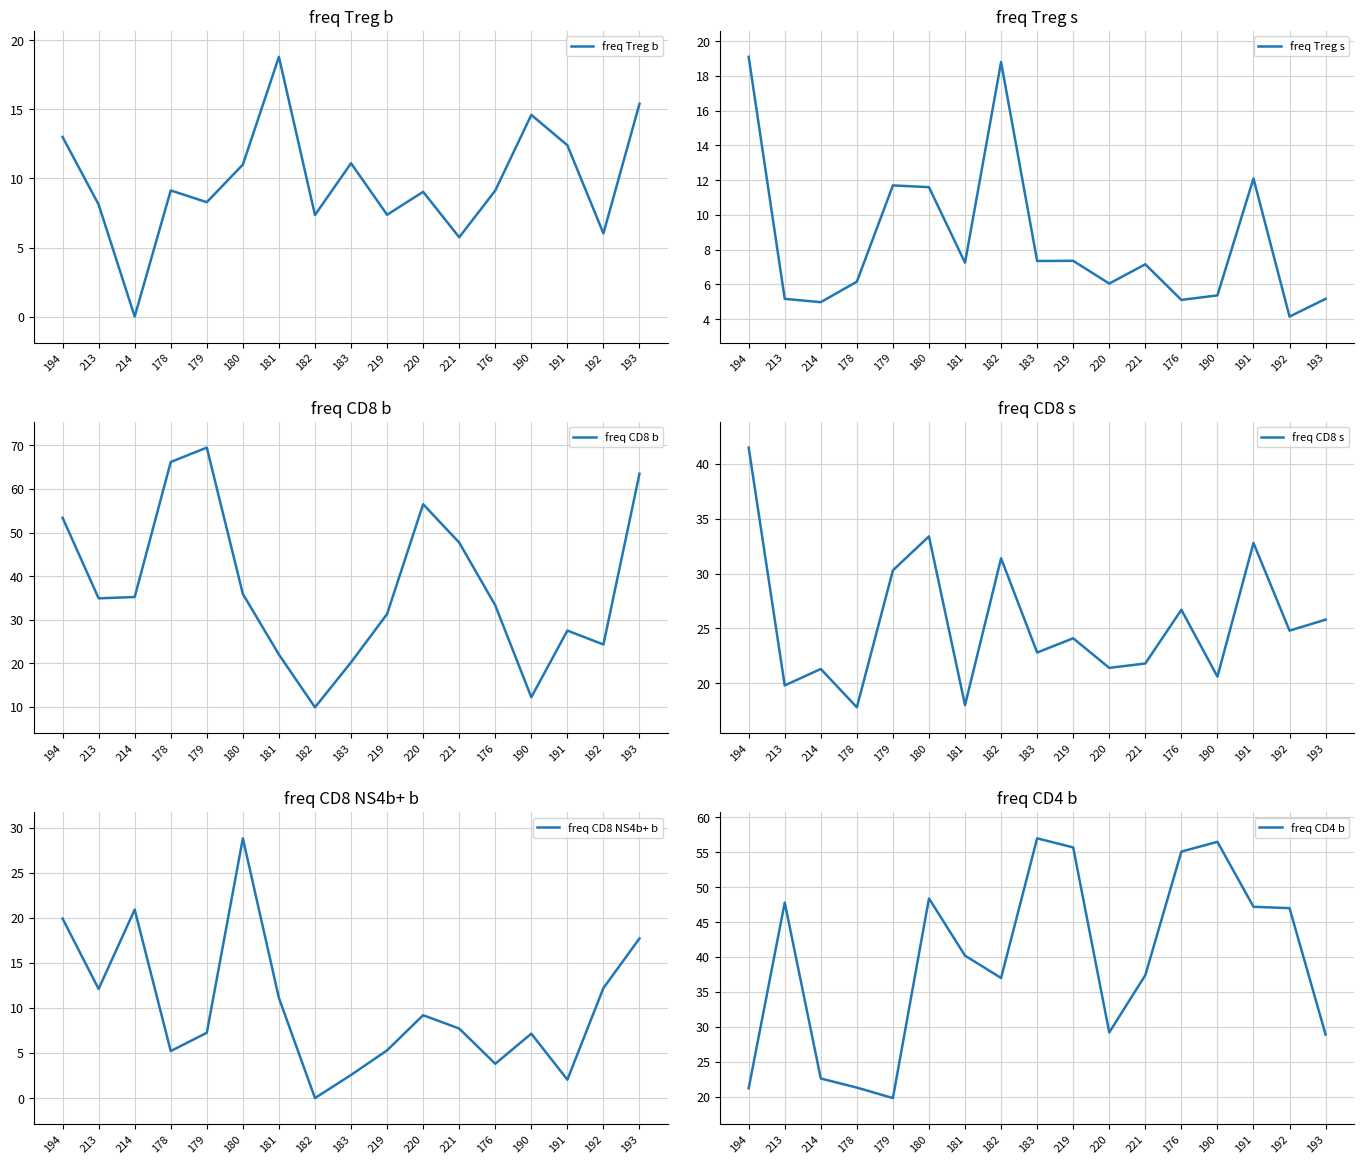

Does the chart have visible grid lines?

Yes